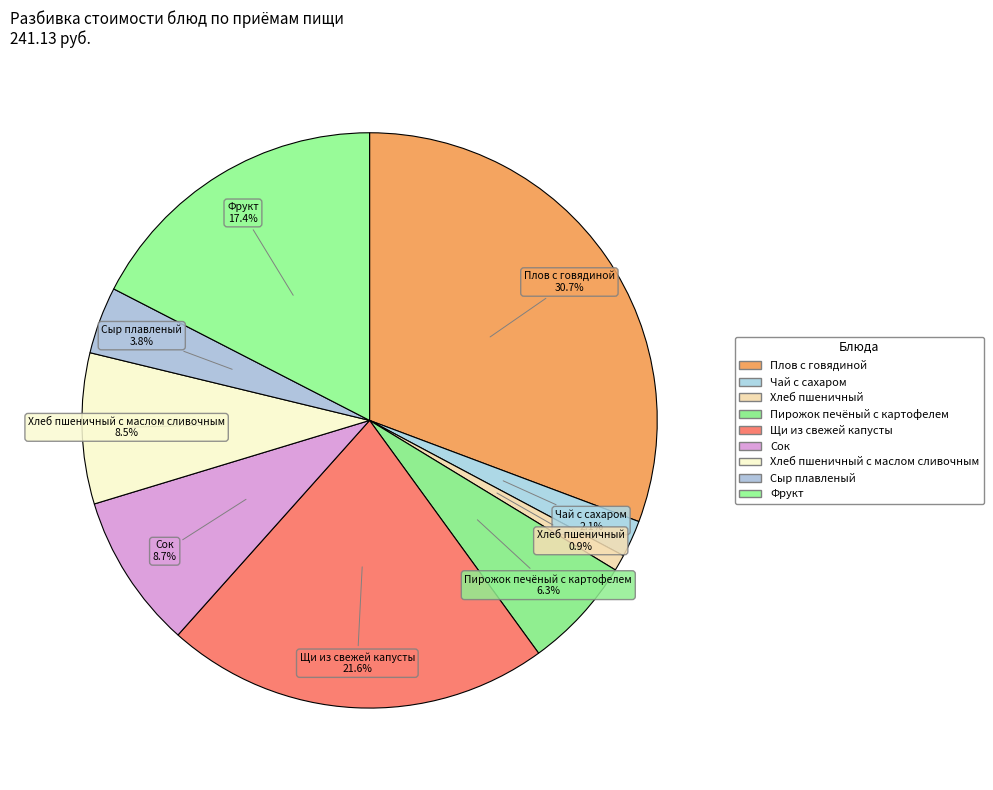

Count the number of slices in the pie.

9